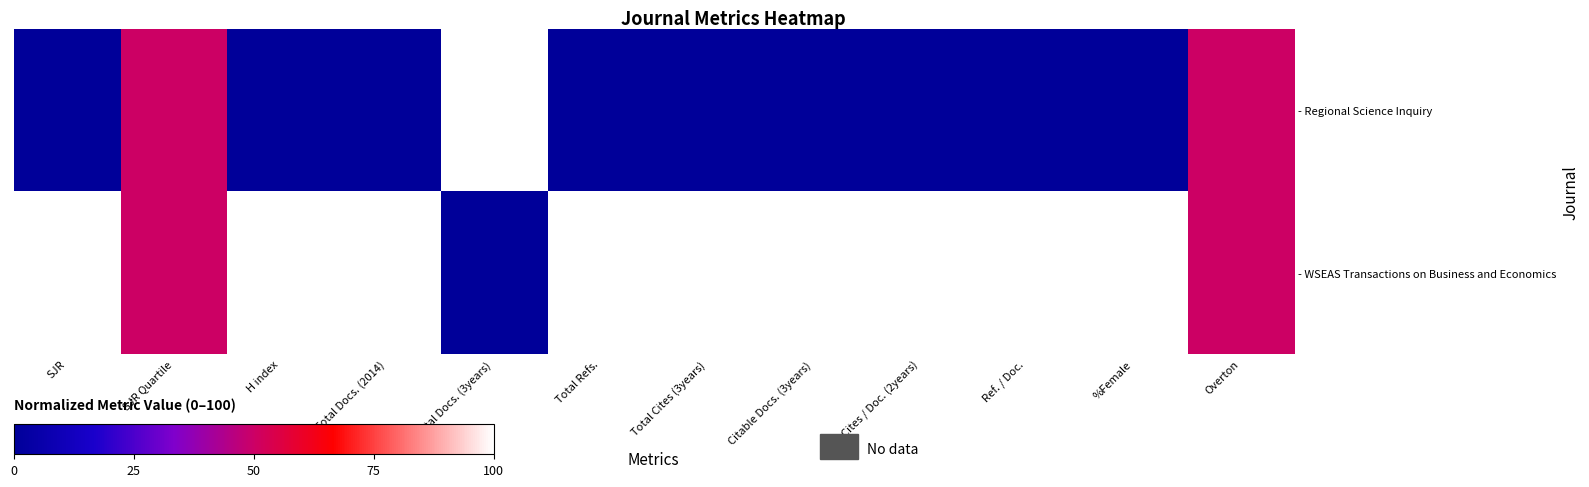

At how many categories does at least one series exceed 46?

12